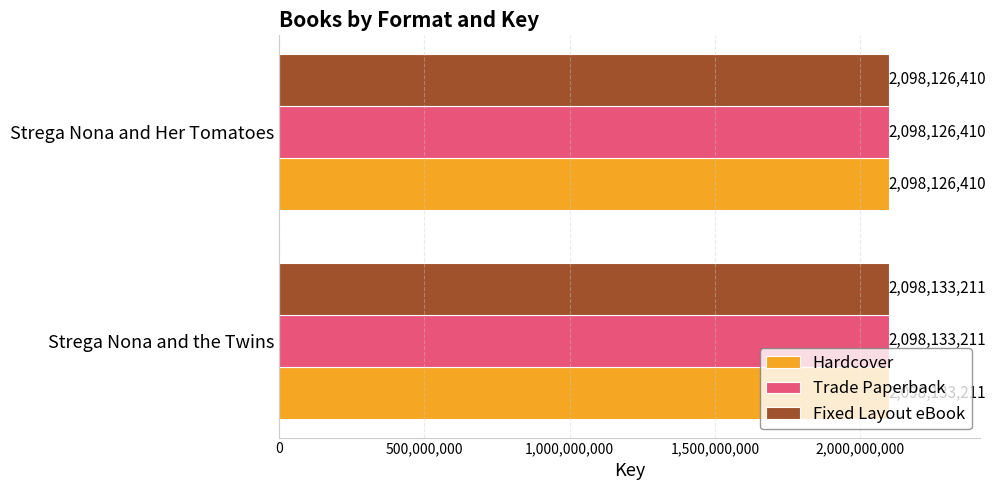

Count the Hardcover values in the range 2098126410 to 2098133211.

2